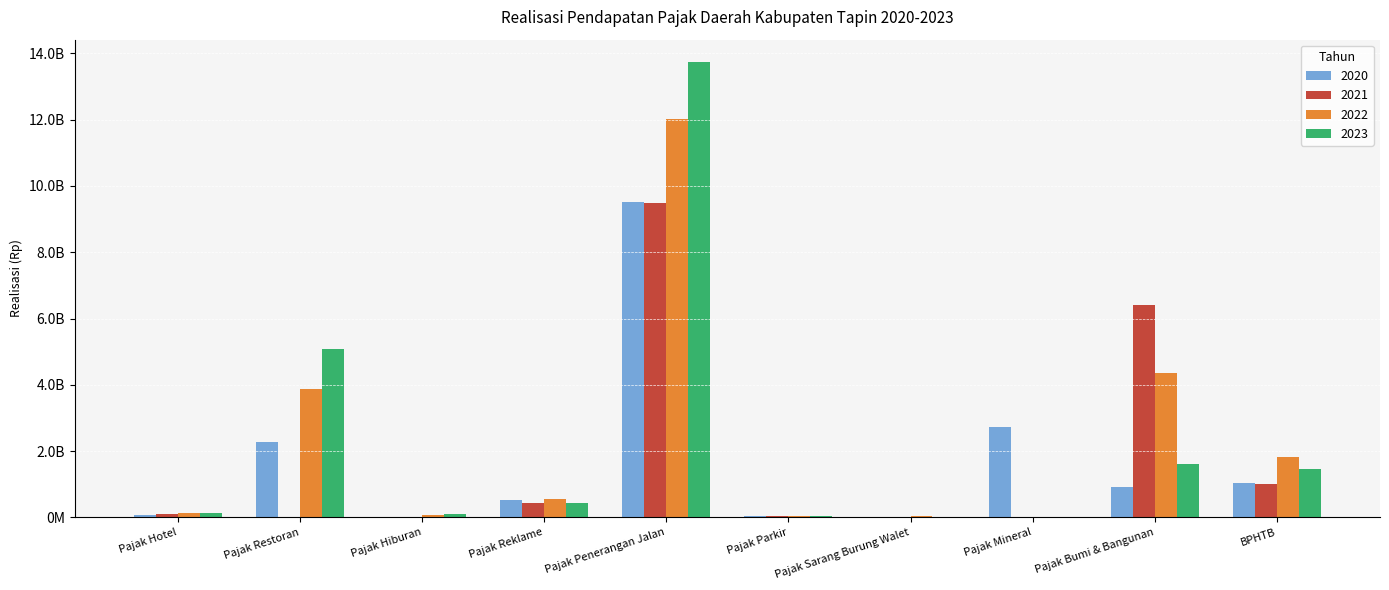

What are all the series names shown in the legend?

2020, 2021, 2022, 2023